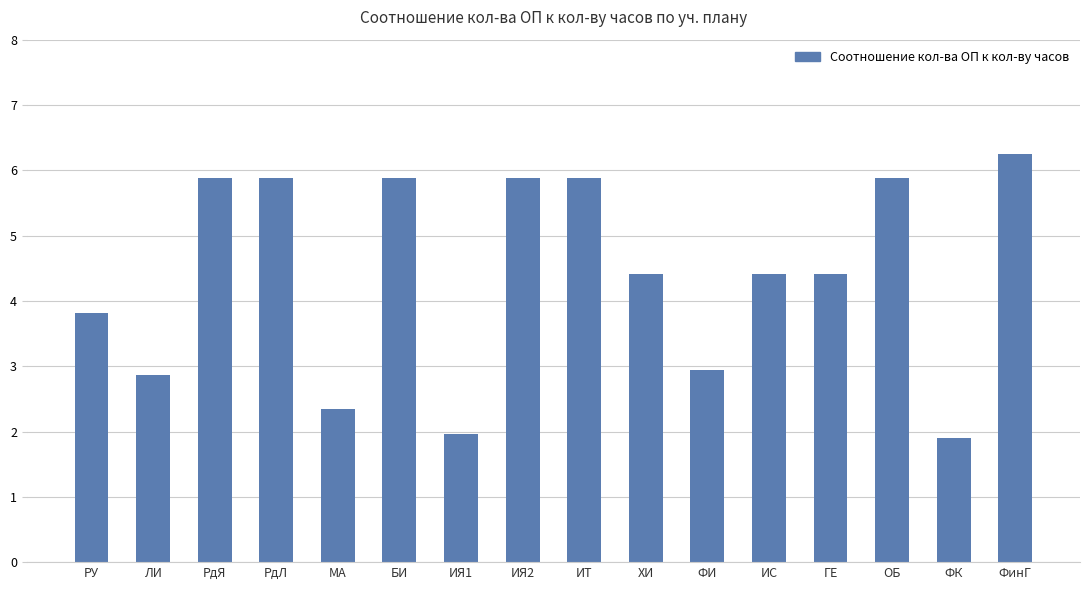

Approximately how many times larger is the value at ИЯ2 compared to ХИ?

1.3